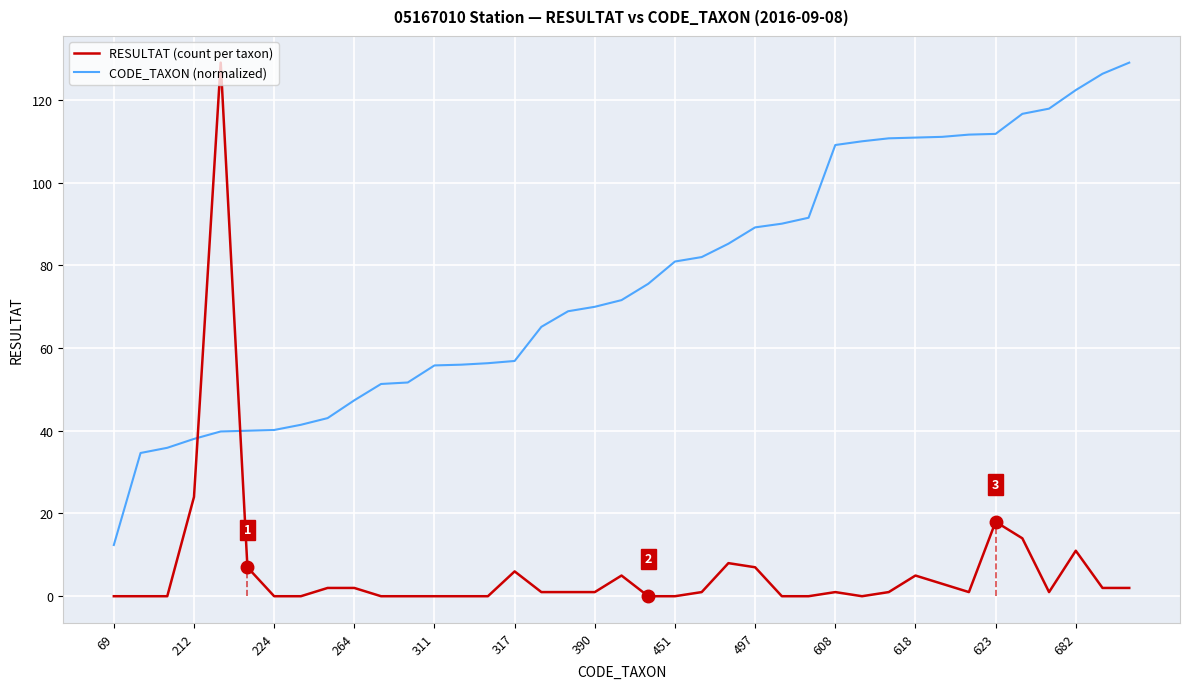

What is the difference between the maximum and minimum values in the RESULTAT (count per taxon) series?

129.0